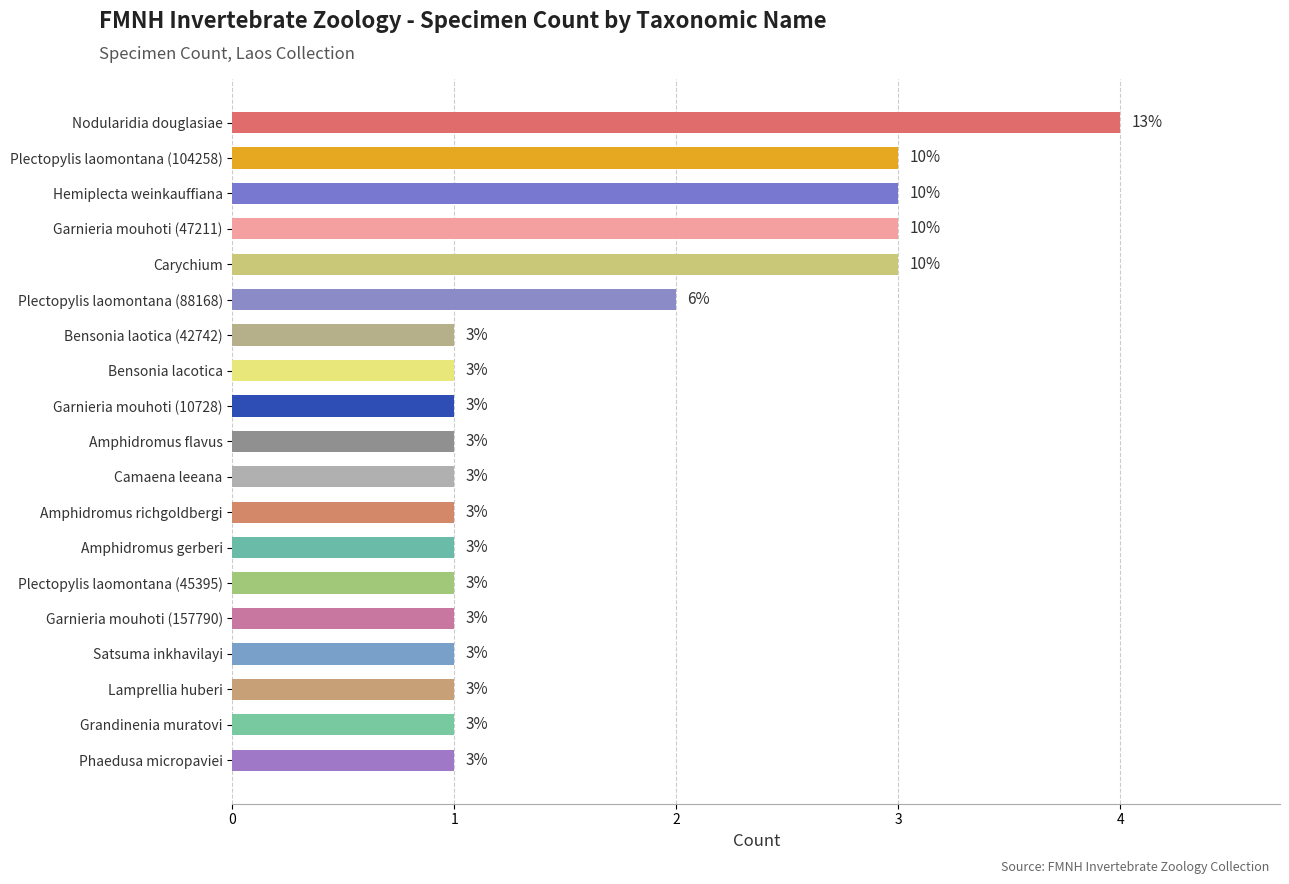

What is the value of the 9th bar from the top?

1